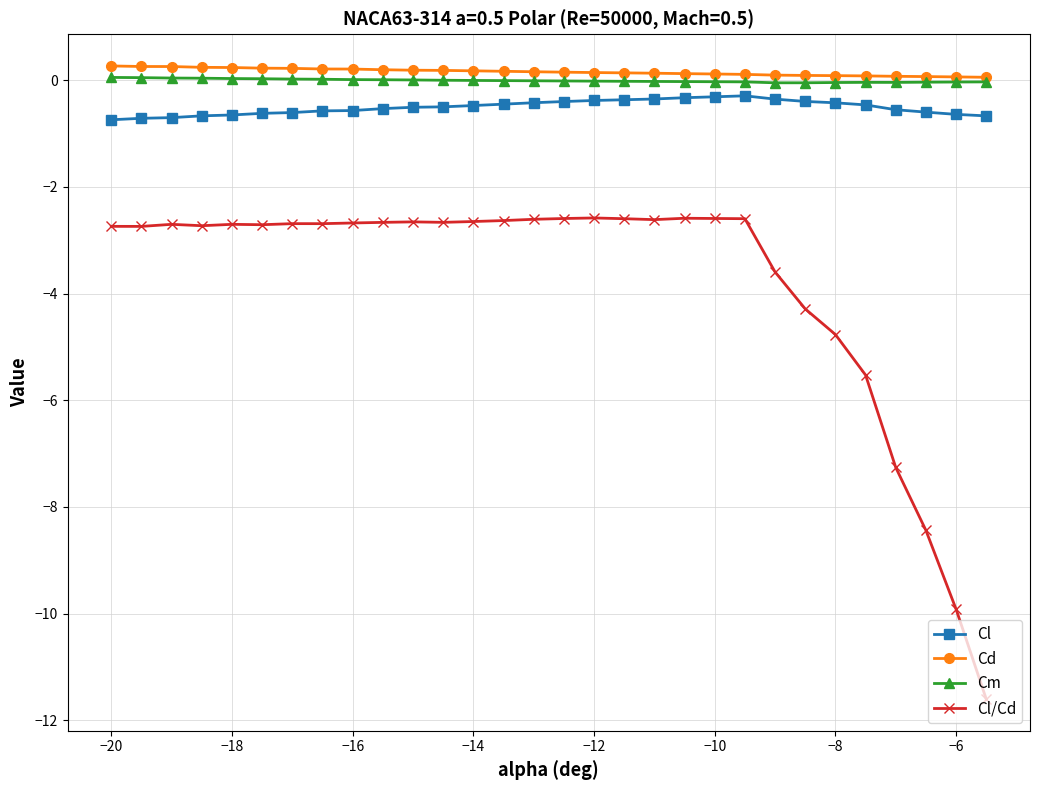

What is the value of the Cl point at the 19th from the left?

-0.3